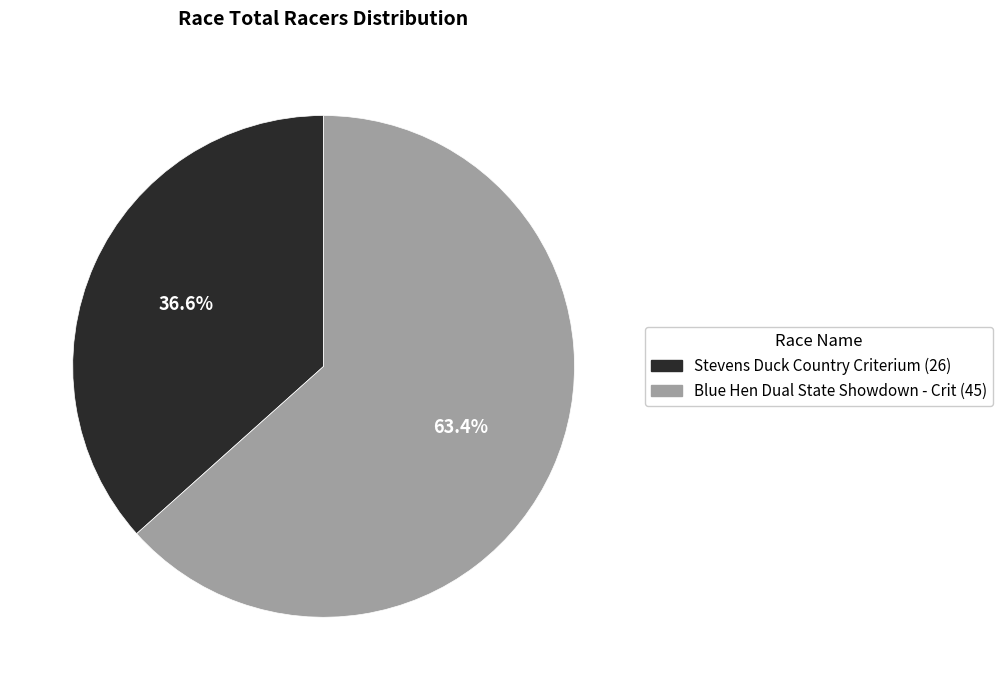

What percentage do Stevens Duck Country Criterium and Blue Hen Dual State Showdown - Crit together represent?

100.0%